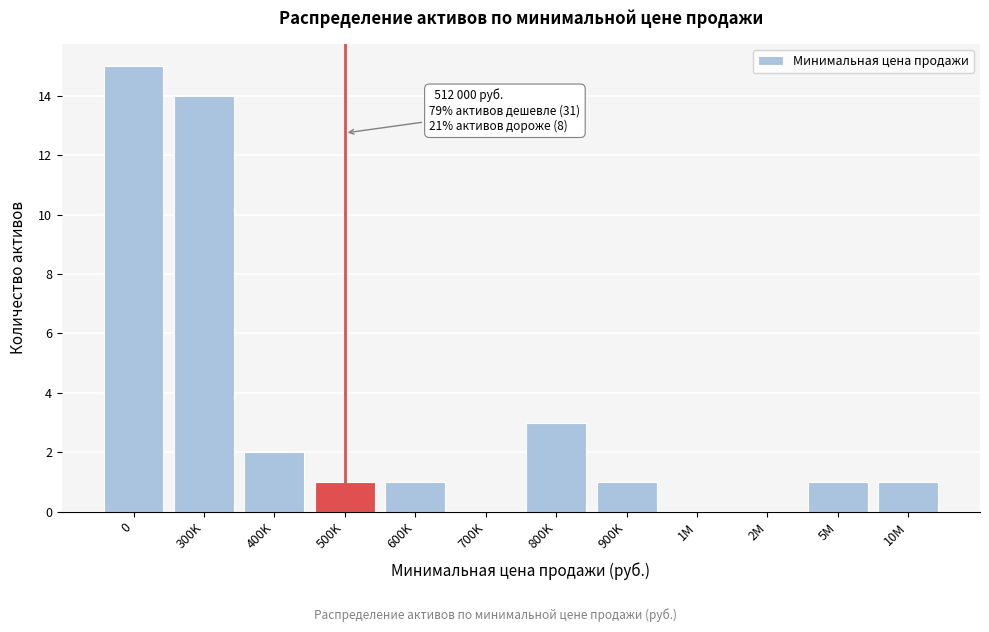

Reading left to right, what are all the values shown in this chart?

0=15	300K=14	400K=2	500K=1	600K=1	700K=0	800K=3	900K=1	1M=0	2M=0	5M=1	10M=1